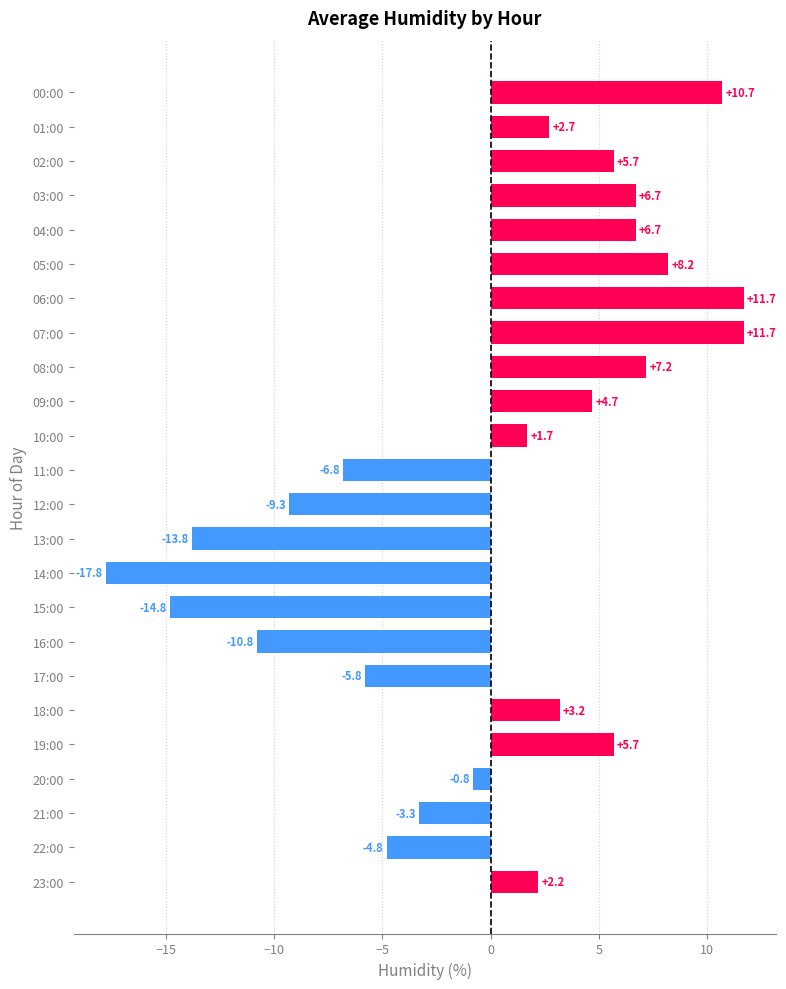

Reading top to bottom, extract all data points from this chart.

00:00=10.7	01:00=2.7	02:00=5.7	03:00=6.7	04:00=6.7	05:00=8.2	06:00=11.7	07:00=11.7	08:00=7.2	09:00=4.7	10:00=1.7	11:00=-6.8	12:00=-9.3	13:00=-13.8	14:00=-17.8	15:00=-14.8	16:00=-10.8	17:00=-5.8	18:00=3.2	19:00=5.7	20:00=-0.8	21:00=-3.3	22:00=-4.8	23:00=2.2